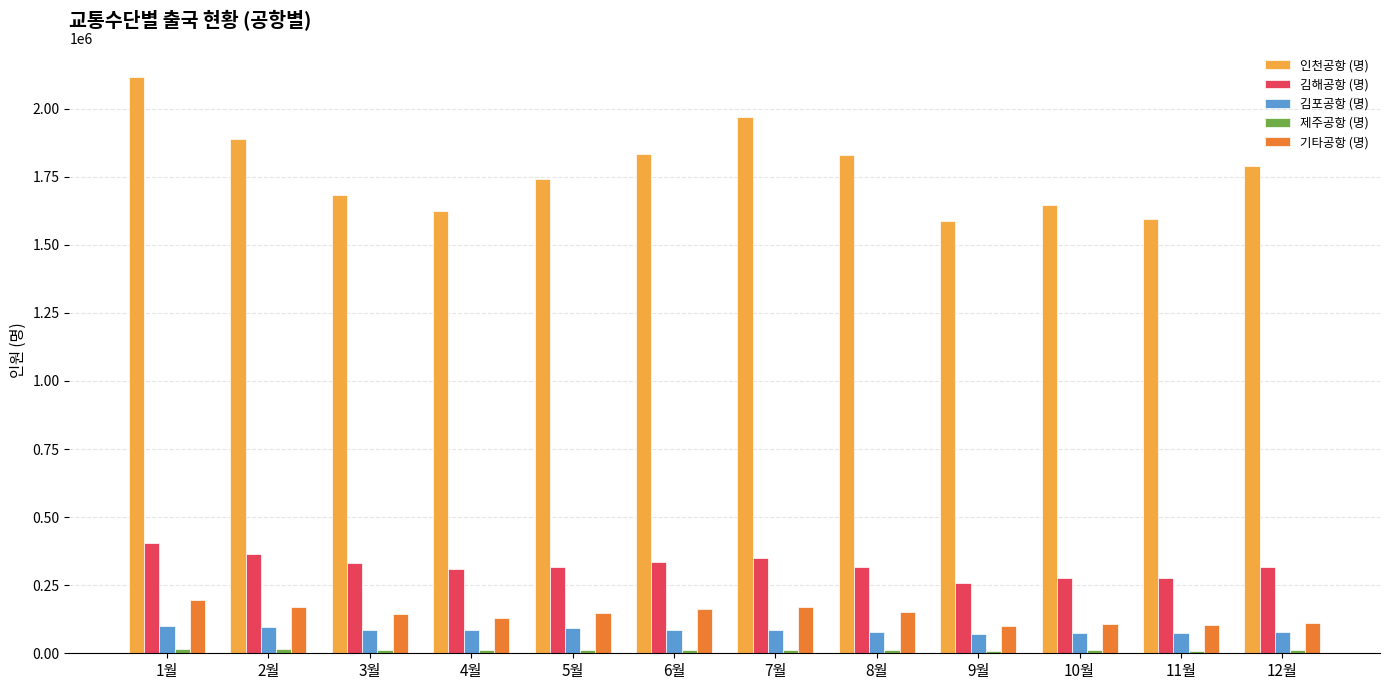

Which series has the largest range (max minus min)?

인천공항 (명)